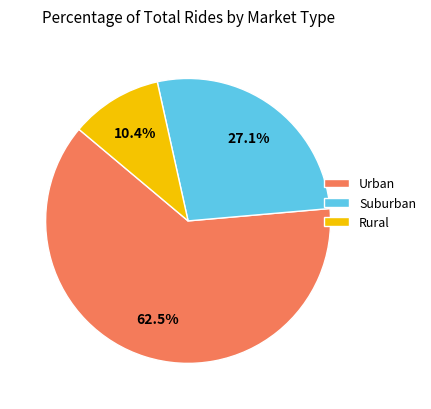

To the nearest percent, what is the average slice percentage?

33%